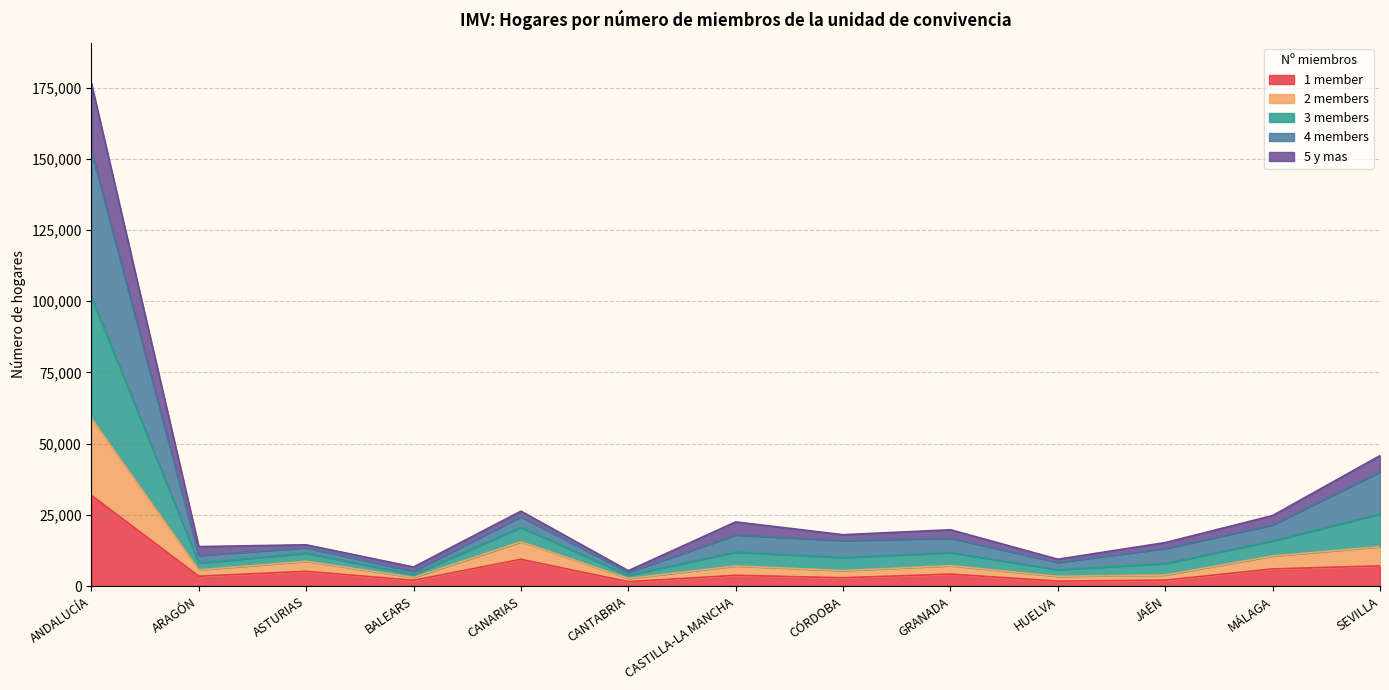

Which label corresponds to the largest value in the chart?

ANDALUCÍA